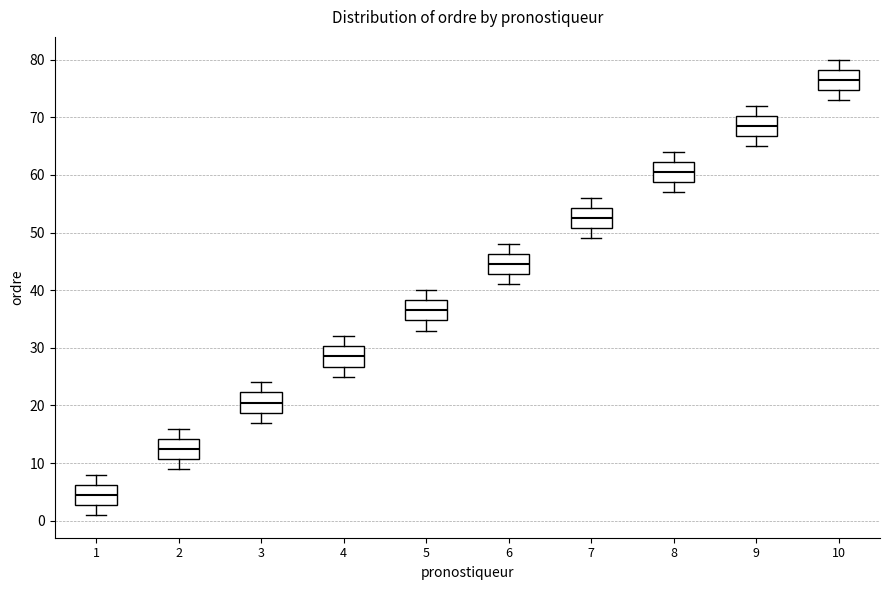

Where does the lower whisker of the box at x = 6 end on the y-axis? The values are not printed on the chart, so give them approximately, as read against the axis.

41